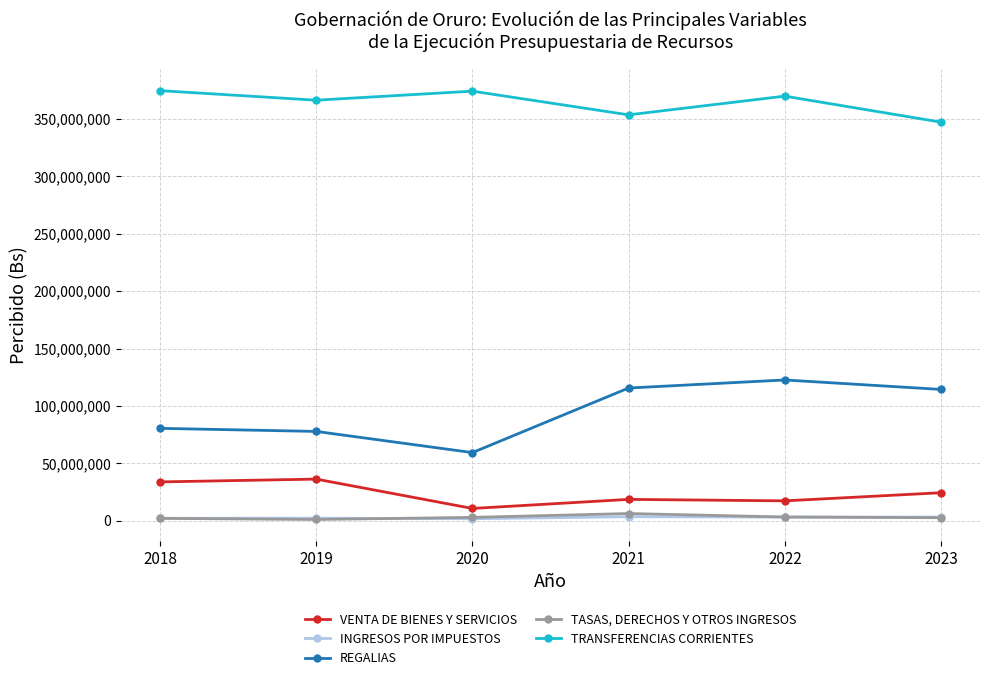

True or false: VENTA DE BIENES Y SERVICIOS and TRANSFERENCIAS CORRIENTES intersect in this chart.

False